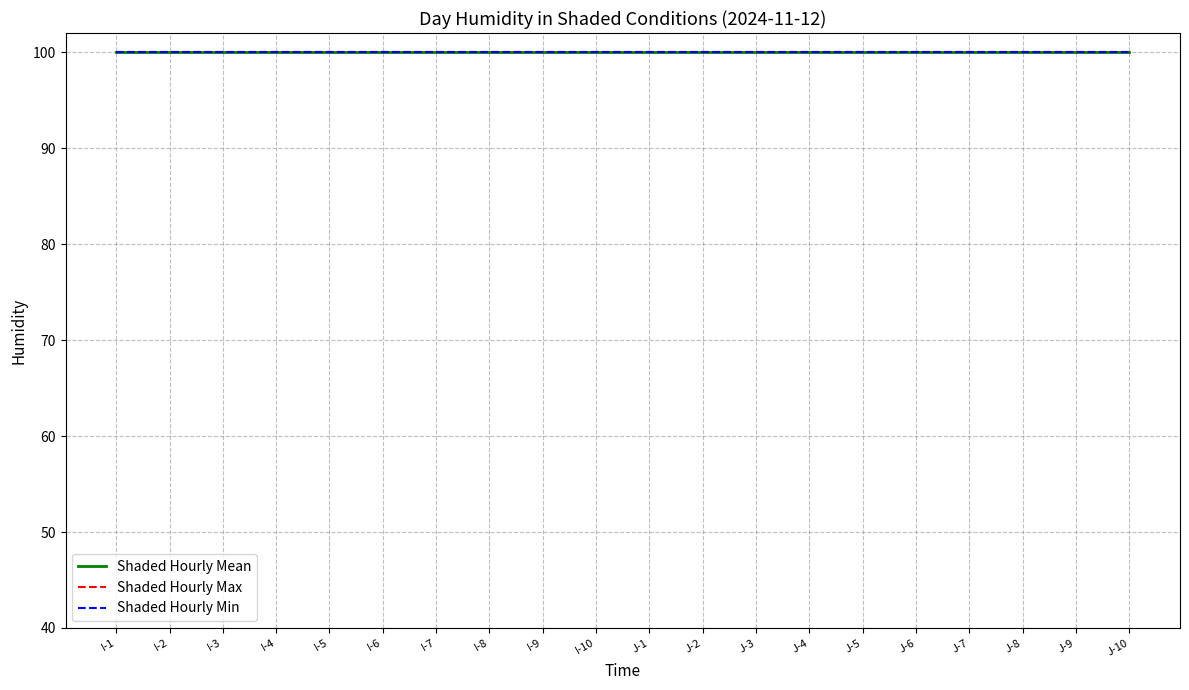

True or false: Shaded Hourly Max and Shaded Hourly Mean intersect in this chart.

False